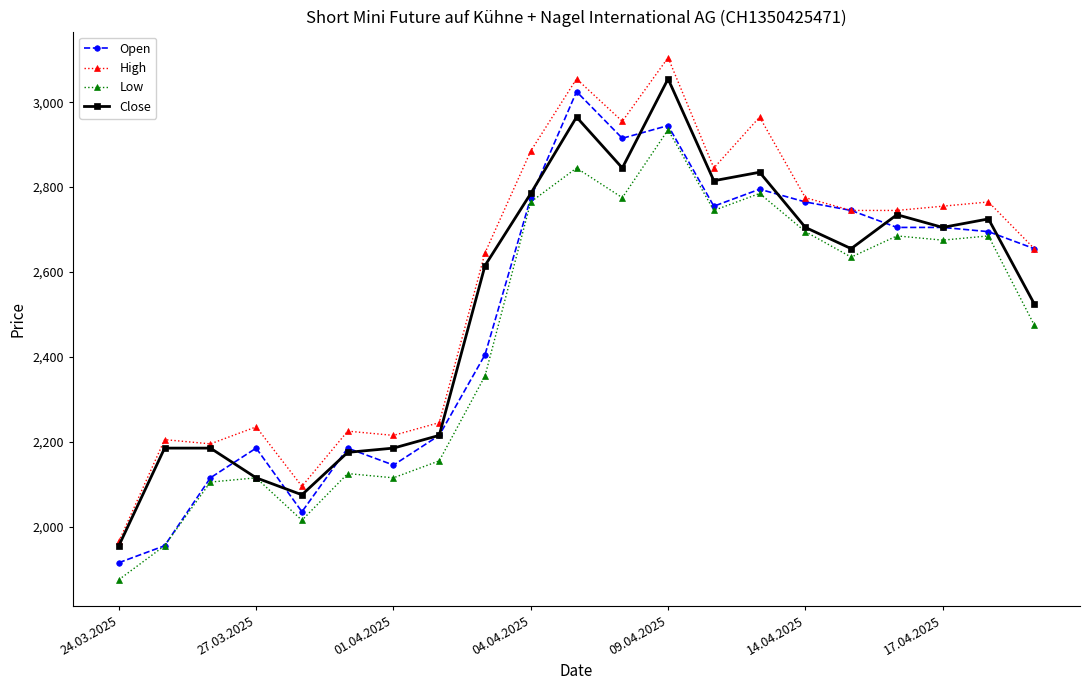

True or false: Low and High intersect in this chart.

False